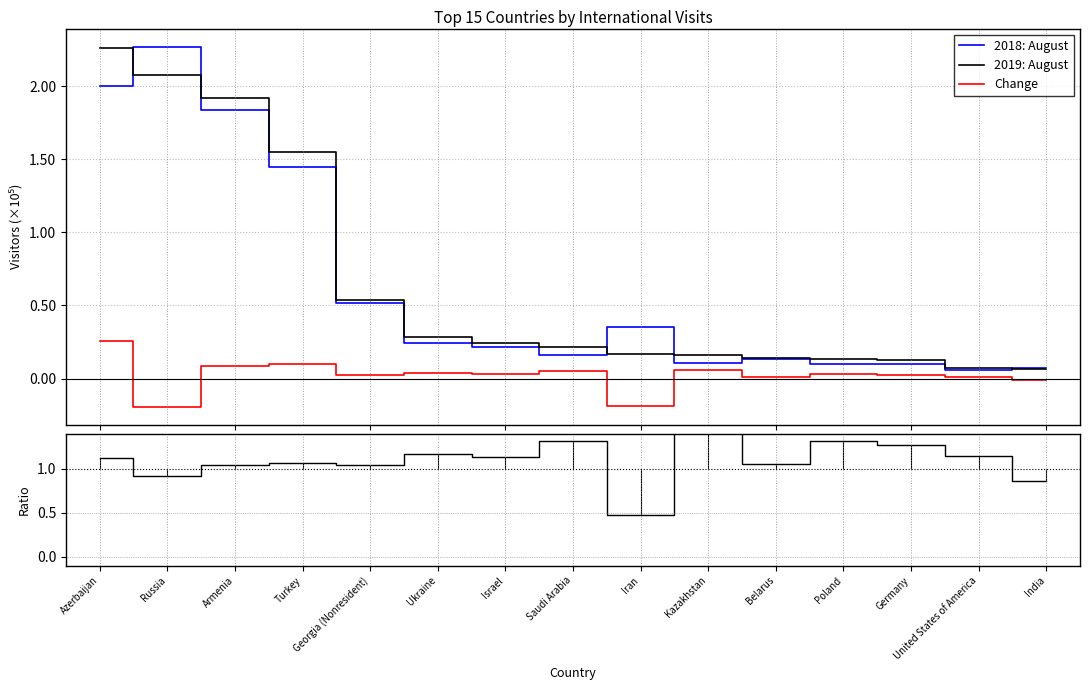

At United States of America, list the series in order from smallest to largest.

Change, 2018: August, 2019: August, Ratio 2019/2018